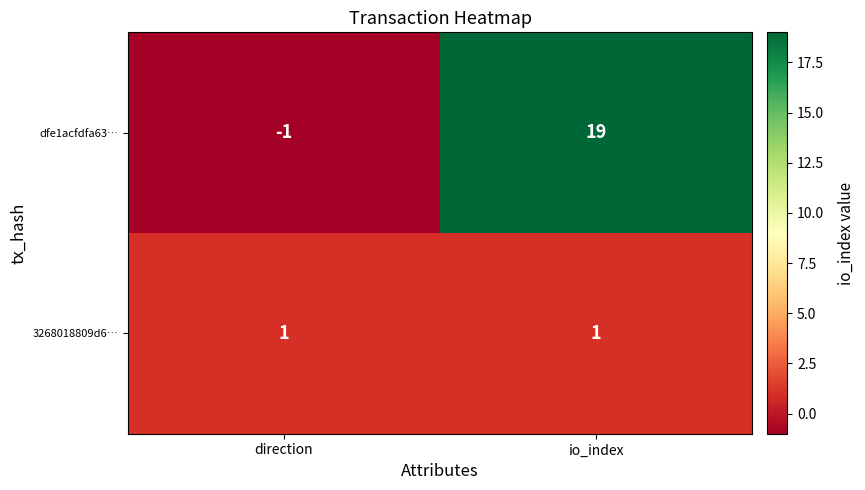

Rank the series by their maximum value, from lowest to highest.

3268018809d6…, dfe1acfdfa63…